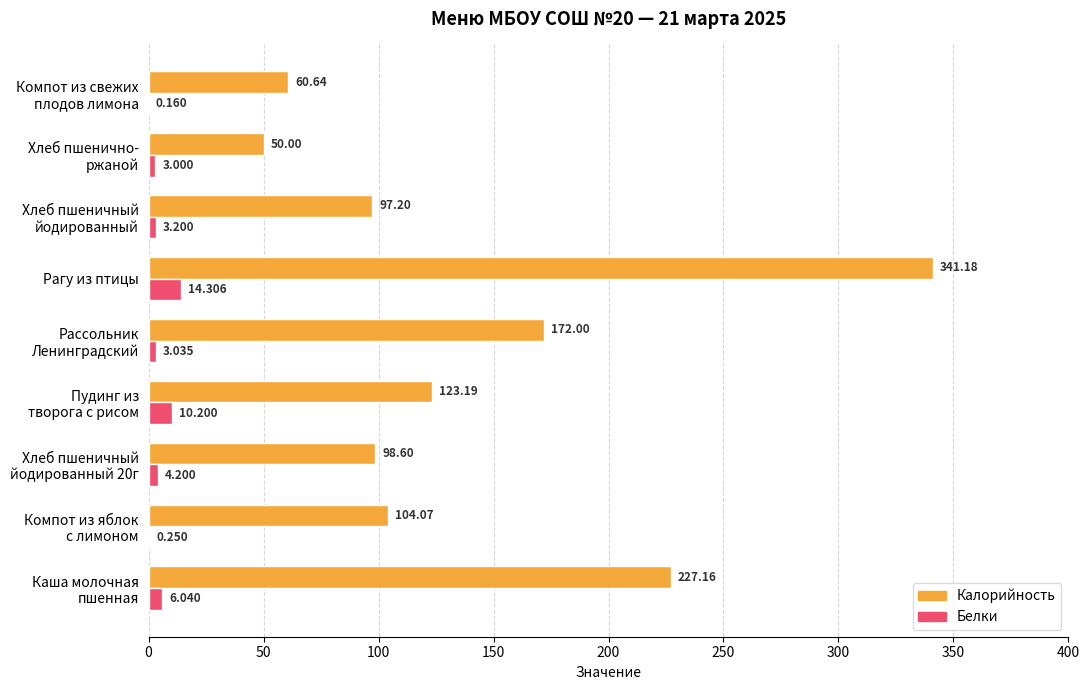

Which series has the largest total across all categories?

Калорийность